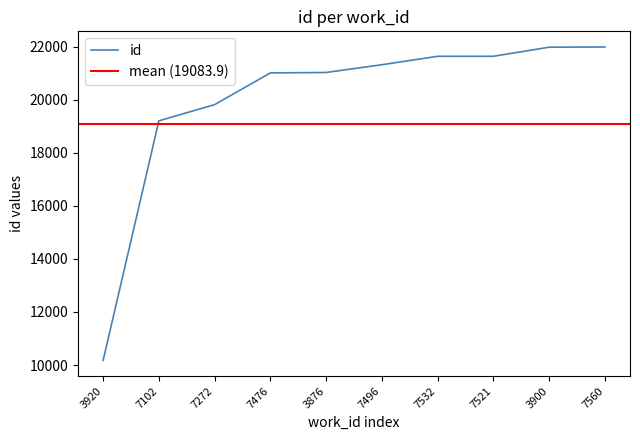

List the labels in order of value, largest first.

7560, 3900, 7521, 7532, 7496, 3876, 7476, 7272, 7102, 3920